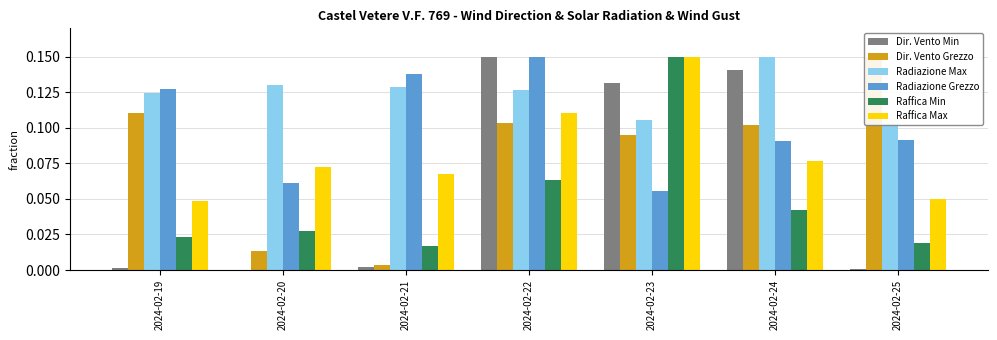

Count the Raffica Min values in the range 0 to 1.

7